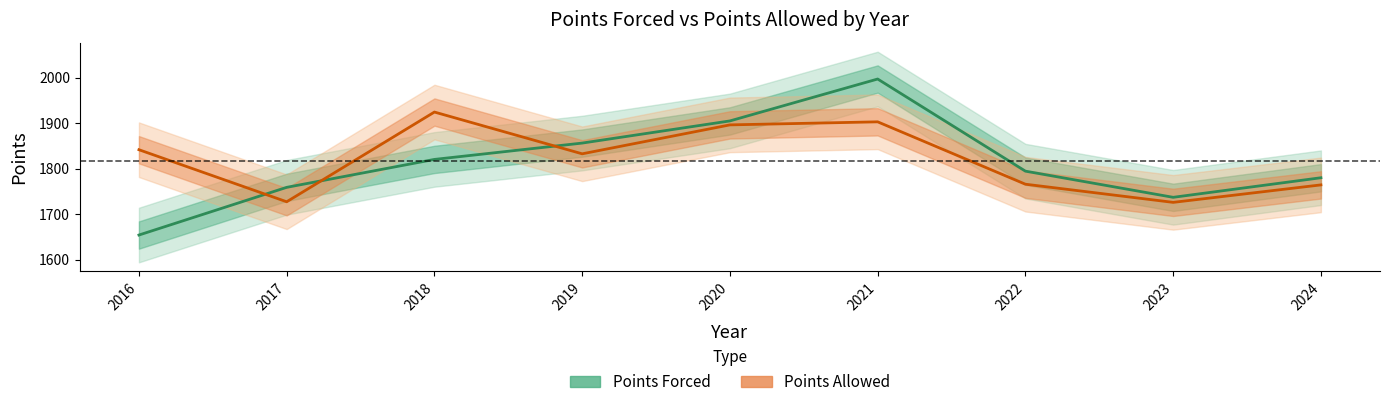

How many intersections are there between Points Forced and Points Allowed?

3